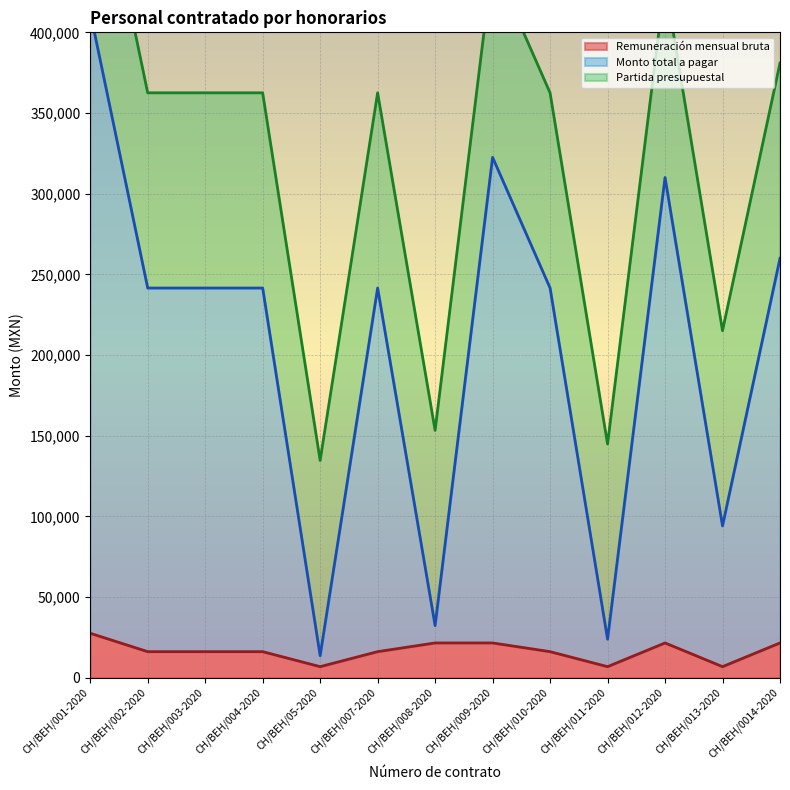

What is the sum of all Remuneración mensual bruta values?

214400